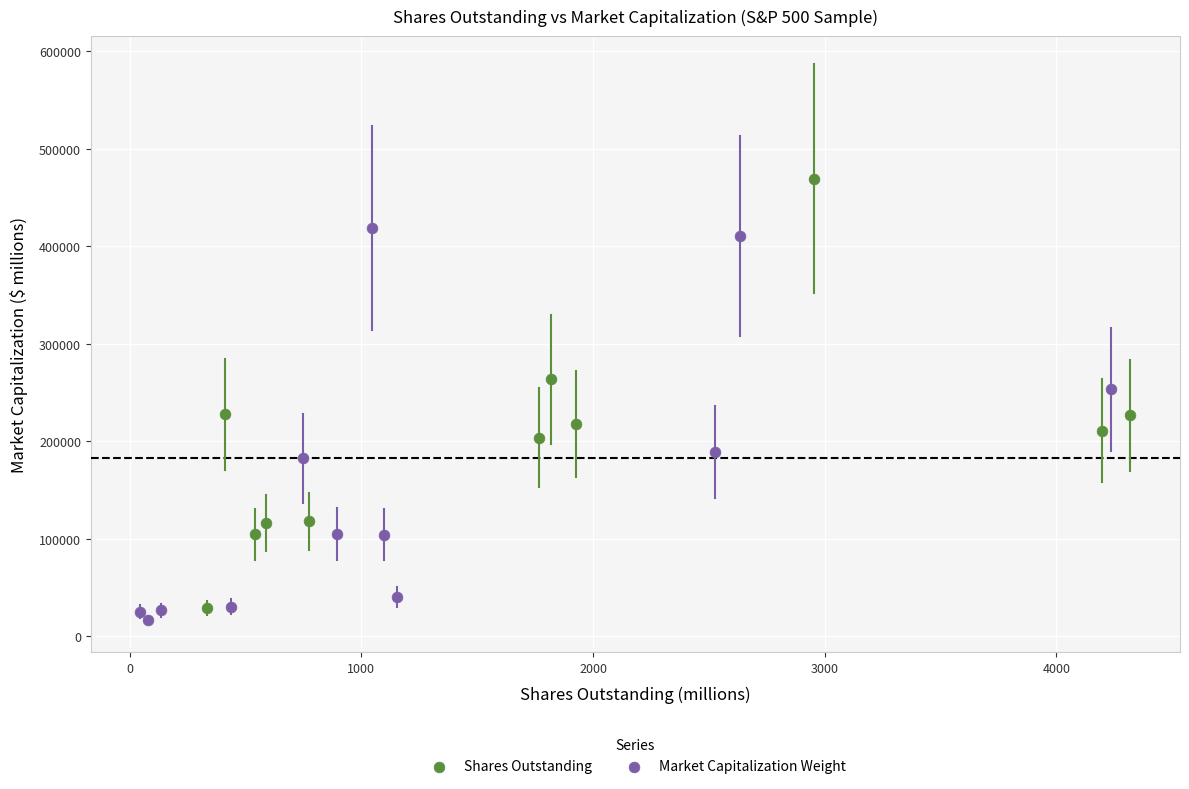

Which series reaches the maximum Y coordinate?

Shares Outstanding